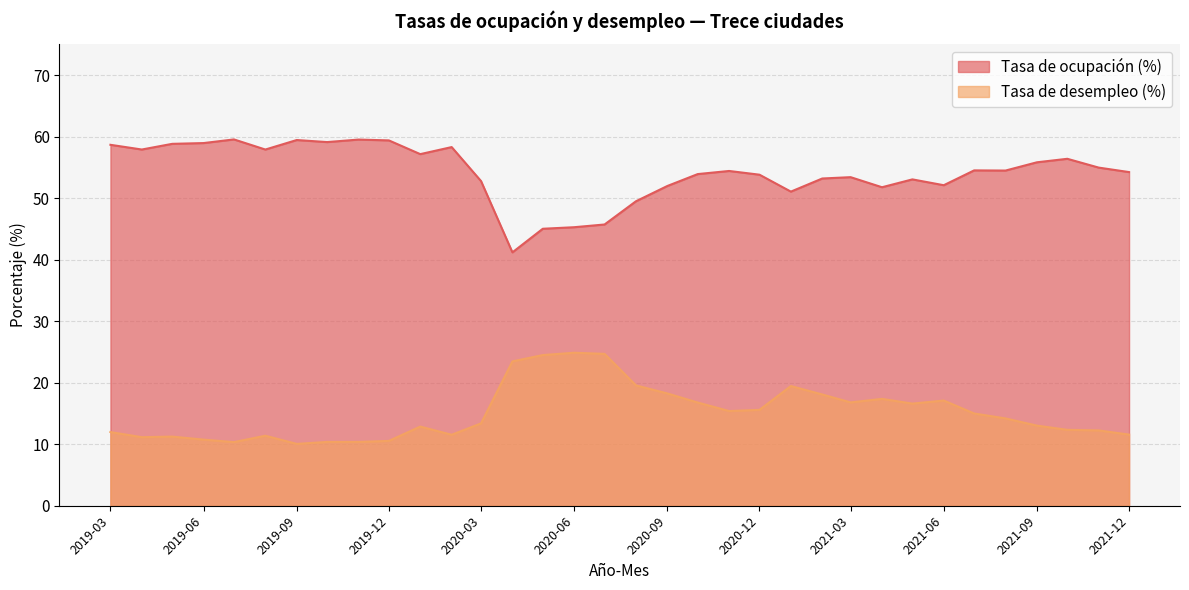

At which category does the chart reach its minimum across all series?

2019-09